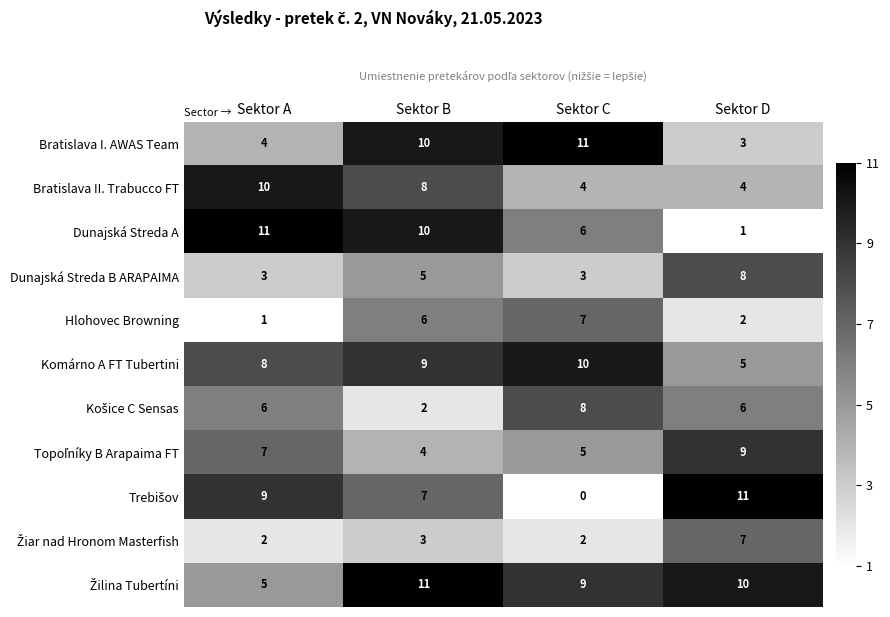

Which label corresponds to the smallest value in the chart?

Sektor C